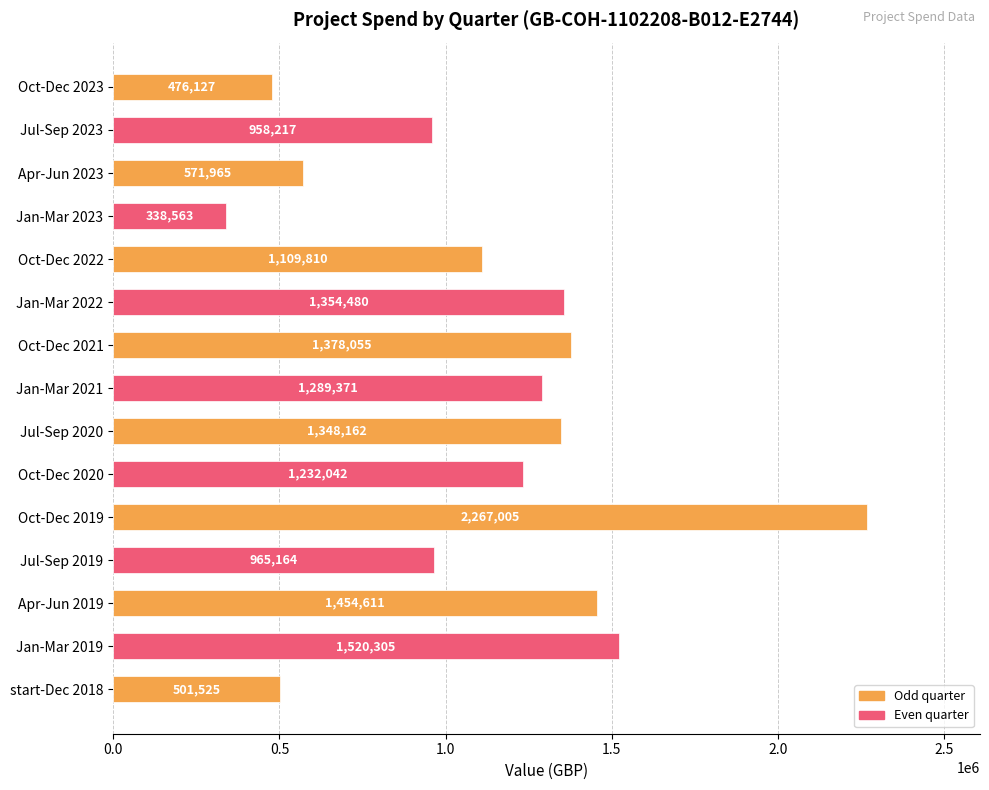

List the labels in order of value, smallest first.

Jan-Mar 2023, Oct-Dec 2023, start-Dec 2018, Apr-Jun 2023, Jul-Sep 2023, Jul-Sep 2019, Oct-Dec 2022, Oct-Dec 2020, Jan-Mar 2021, Jul-Sep 2020, Jan-Mar 2022, Oct-Dec 2021, Apr-Jun 2019, Jan-Mar 2019, Oct-Dec 2019